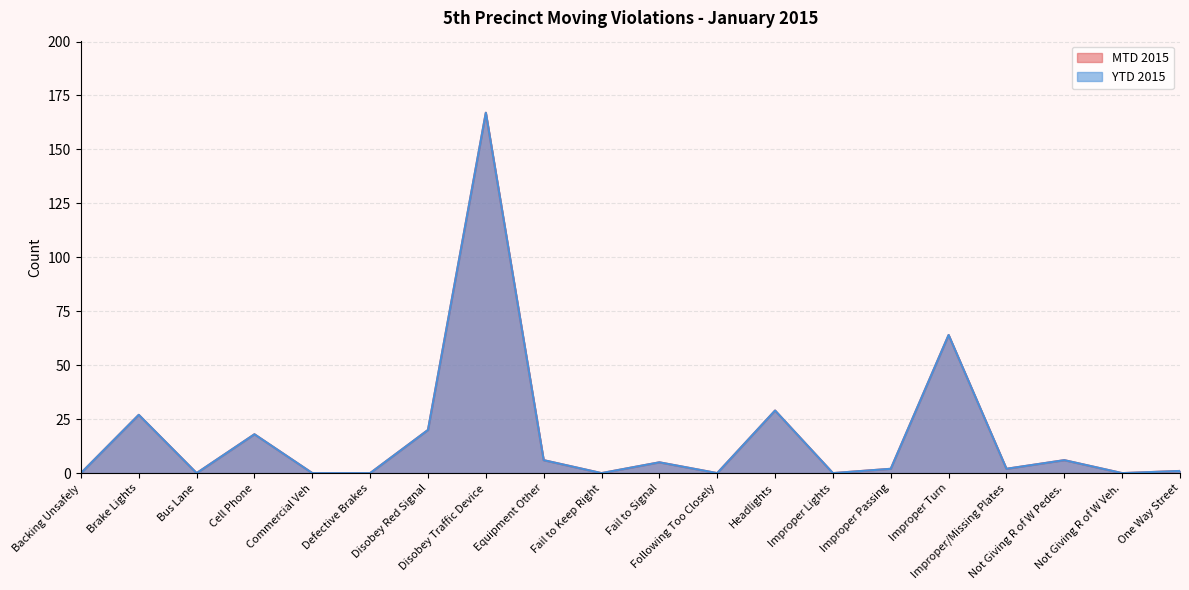

Which category has the highest value in the YTD 2015 series?

Disobey Traffic Device